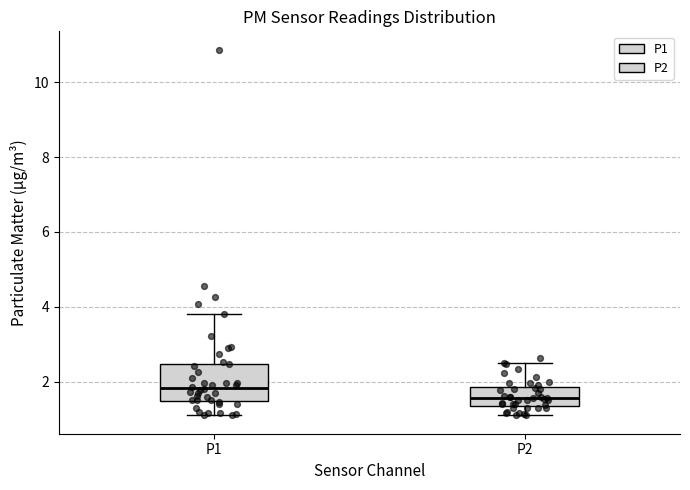

Which box is the tallest, from its lower edge to its upper edge?

P1